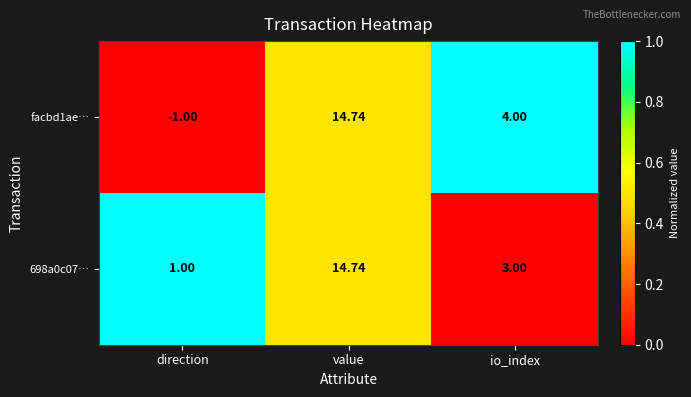

How many data points in 698a0c07… are less than 3?

1